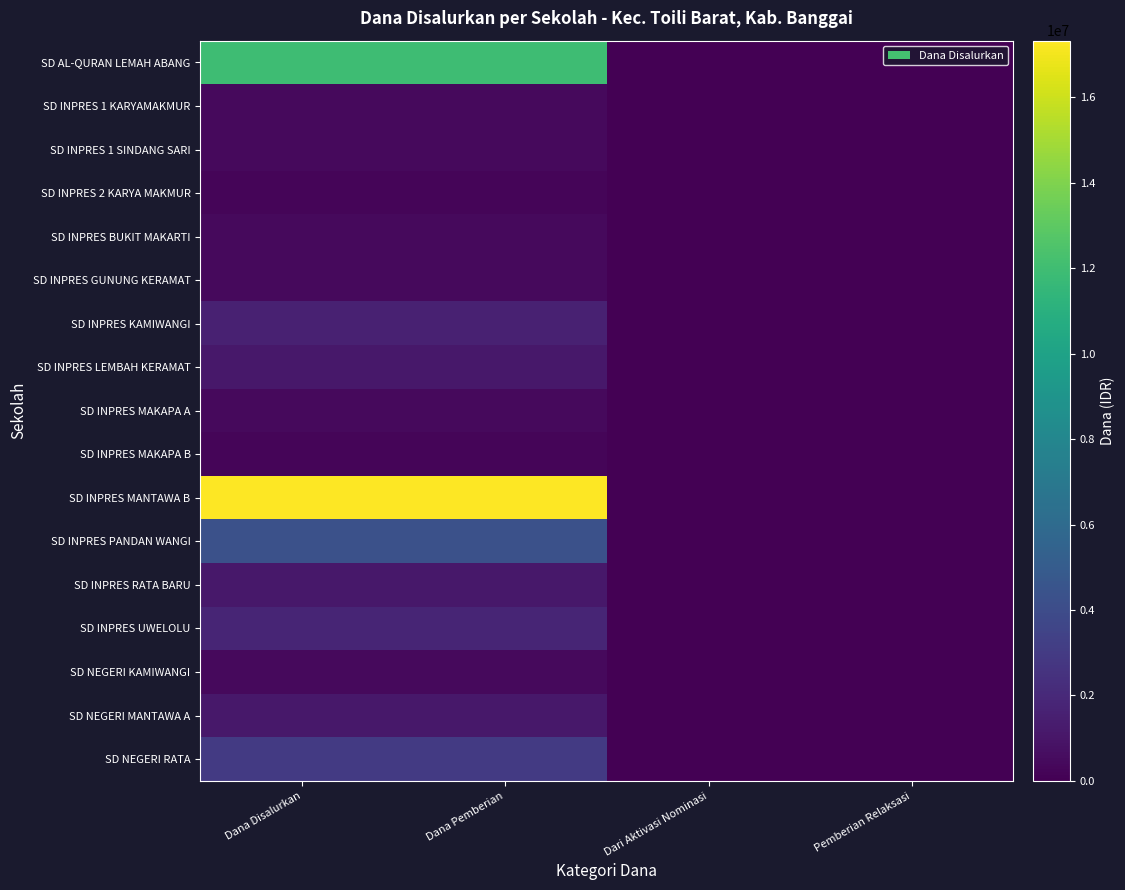

Reading left to right, list all the values displayed in this chart.

SD AL-QURAN LEMAH ABANG: Dana Disalurkan=11925000	Dana Pemberian=11925000	Dari Aktivasi Nominasi=0	Pemberian Relaksasi=0
SD INPRES 1 KARYAMAKMUR: Dana Disalurkan=450000	Dana Pemberian=450000	Dari Aktivasi Nominasi=0	Pemberian Relaksasi=0
SD INPRES 1 SINDANG SARI: Dana Disalurkan=450000	Dana Pemberian=450000	Dari Aktivasi Nominasi=0	Pemberian Relaksasi=0
SD INPRES 2 KARYA MAKMUR: Dana Disalurkan=225000	Dana Pemberian=225000	Dari Aktivasi Nominasi=0	Pemberian Relaksasi=0
SD INPRES BUKIT MAKARTI: Dana Disalurkan=450000	Dana Pemberian=450000	Dari Aktivasi Nominasi=0	Pemberian Relaksasi=0
SD INPRES GUNUNG KERAMAT: Dana Disalurkan=450000	Dana Pemberian=450000	Dari Aktivasi Nominasi=0	Pemberian Relaksasi=0
SD INPRES KAMIWANGI: Dana Disalurkan=1575000	Dana Pemberian=1575000	Dari Aktivasi Nominasi=0	Pemberian Relaksasi=0
SD INPRES LEMBAH KERAMAT: Dana Disalurkan=1125000	Dana Pemberian=1125000	Dari Aktivasi Nominasi=0	Pemberian Relaksasi=0
SD INPRES MAKAPA A: Dana Disalurkan=450000	Dana Pemberian=450000	Dari Aktivasi Nominasi=0	Pemberian Relaksasi=0
SD INPRES MAKAPA B: Dana Disalurkan=225000	Dana Pemberian=225000	Dari Aktivasi Nominasi=0	Pemberian Relaksasi=0
SD INPRES MANTAWA B: Dana Disalurkan=17325000	Dana Pemberian=17325000	Dari Aktivasi Nominasi=0	Pemberian Relaksasi=0
SD INPRES PANDAN WANGI: Dana Disalurkan=4275000	Dana Pemberian=4275000	Dari Aktivasi Nominasi=0	Pemberian Relaksasi=0
SD INPRES RATA BARU: Dana Disalurkan=1125000	Dana Pemberian=1125000	Dari Aktivasi Nominasi=0	Pemberian Relaksasi=0
SD INPRES UWELOLU: Dana Disalurkan=1800000	Dana Pemberian=1800000	Dari Aktivasi Nominasi=0	Pemberian Relaksasi=0
SD NEGERI KAMIWANGI: Dana Disalurkan=450000	Dana Pemberian=450000	Dari Aktivasi Nominasi=0	Pemberian Relaksasi=0
SD NEGERI MANTAWA A: Dana Disalurkan=1125000	Dana Pemberian=1125000	Dari Aktivasi Nominasi=0	Pemberian Relaksasi=0
SD NEGERI RATA: Dana Disalurkan=2925000	Dana Pemberian=2925000	Dari Aktivasi Nominasi=0	Pemberian Relaksasi=0